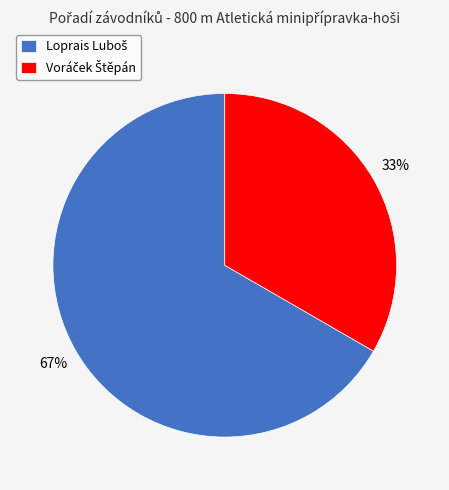

To the nearest percent, what is the average slice percentage?

50%